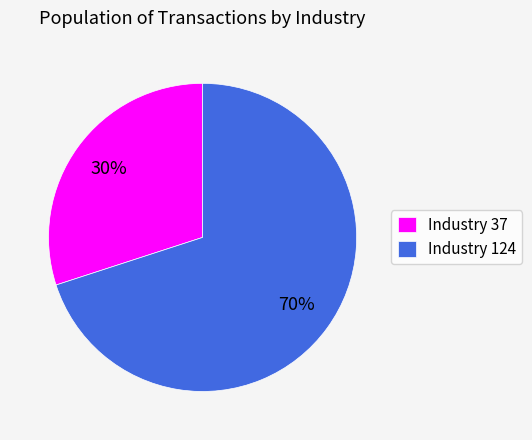

Which slice is the smallest?

Industry 37